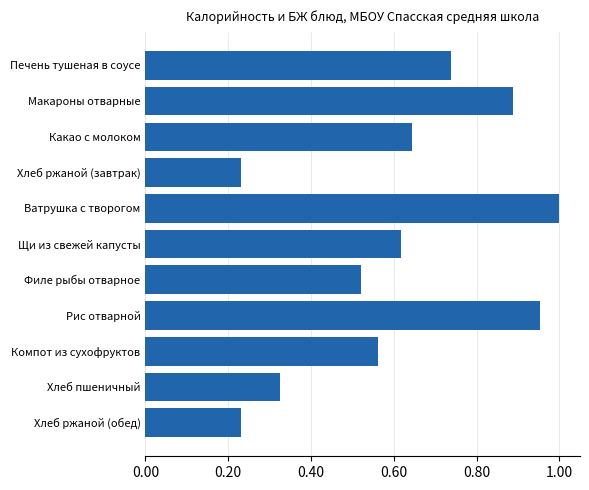

Are the bars grouped side by side (vs. stacked)?

No